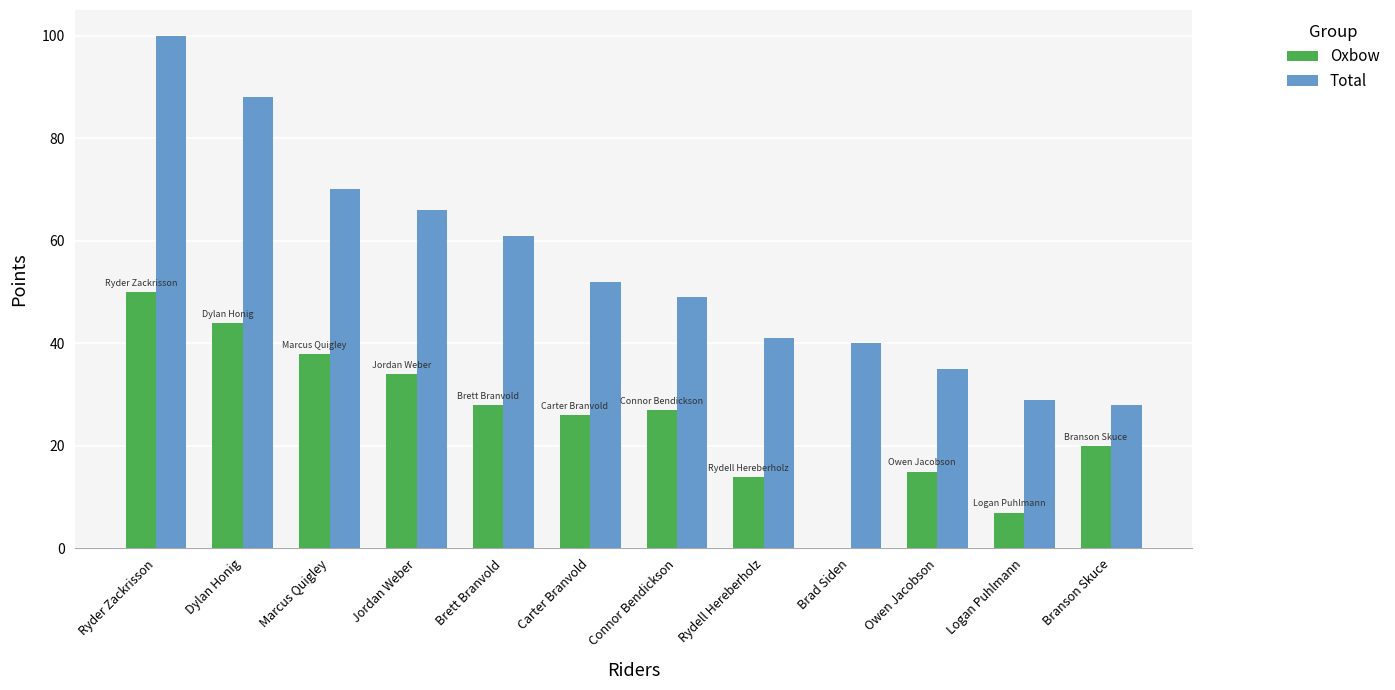

What is the maximum value shown in the chart?

100